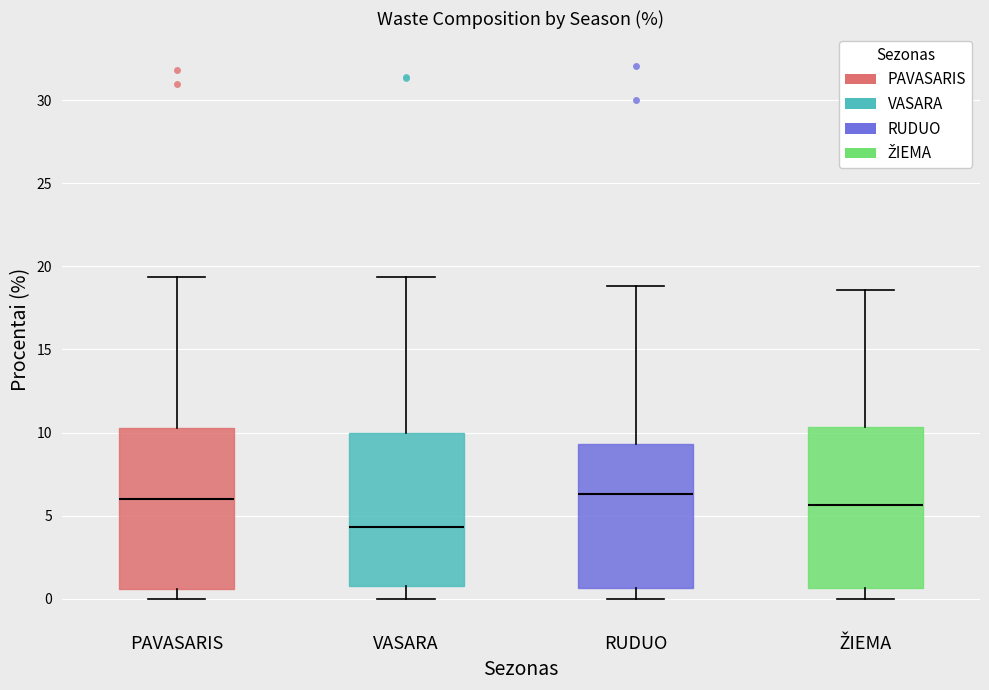

Reading left to right, transcribe this box plot: for each box, give where its median line is, the range the box spans, and where its two whiskers end, as read against the y-axis. The values are not printed on the chart, so give them approximately, as read against the axis.

PAVASARIS: median 6.0, box 0.5 to 10.5, whiskers 0.0 to 19.5
VASARA: median 4.5, box 1.0 to 10.0, whiskers 0.0 to 19.5
RUDUO: median 6.5, box 0.5 to 9.5, whiskers 0.0 to 19.0
ŽIEMA: median 5.5, box 0.5 to 10.5, whiskers 0.0 to 18.5